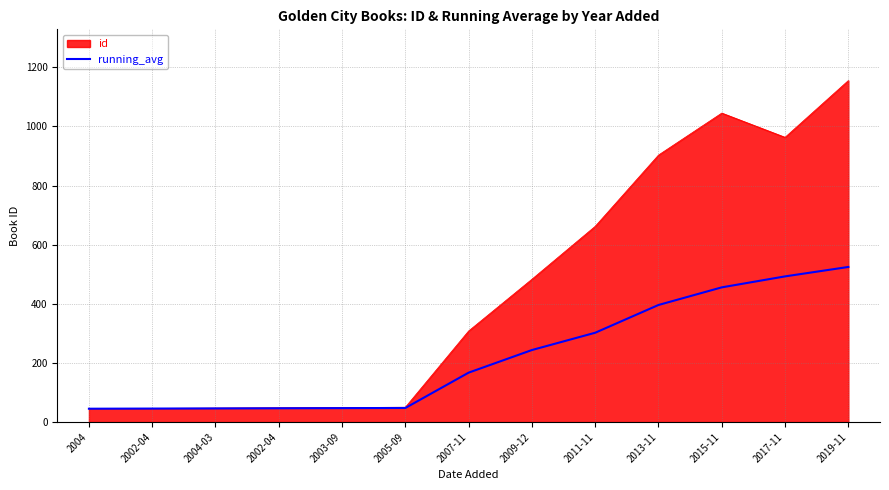

What are all the series names shown in the legend?

id, running_avg